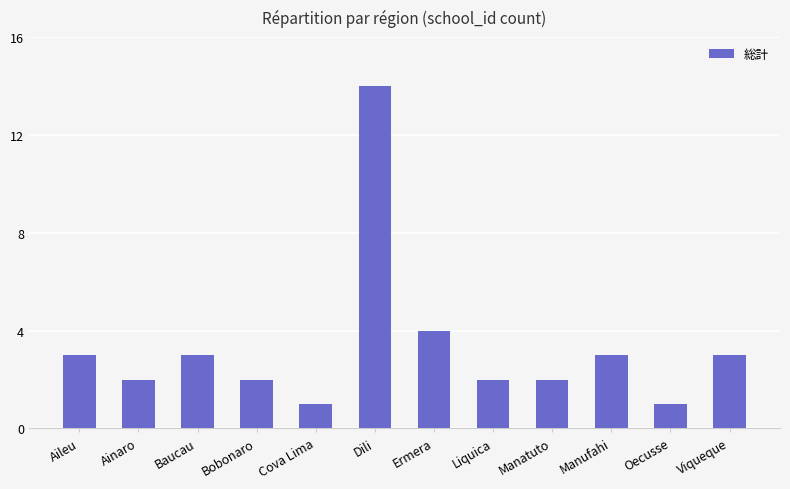

What is the difference between the values at Ermera and Dili?

10